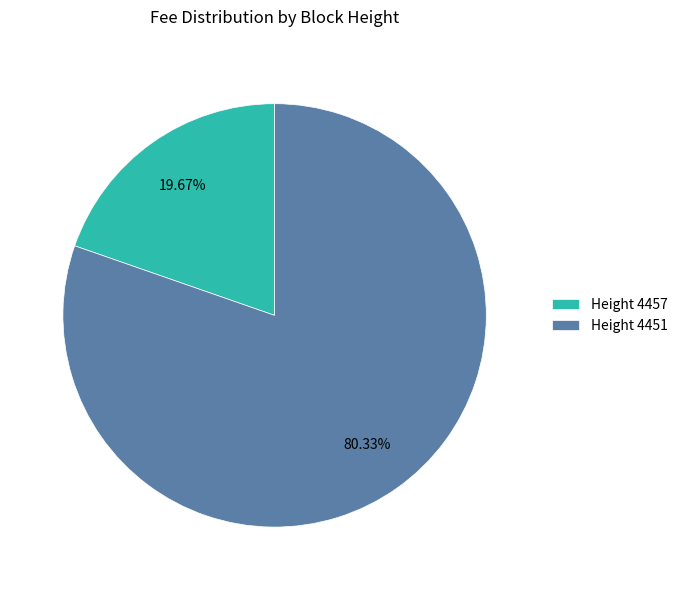

Is the sum of Height 4457 and Height 4451 greater than half?

Yes